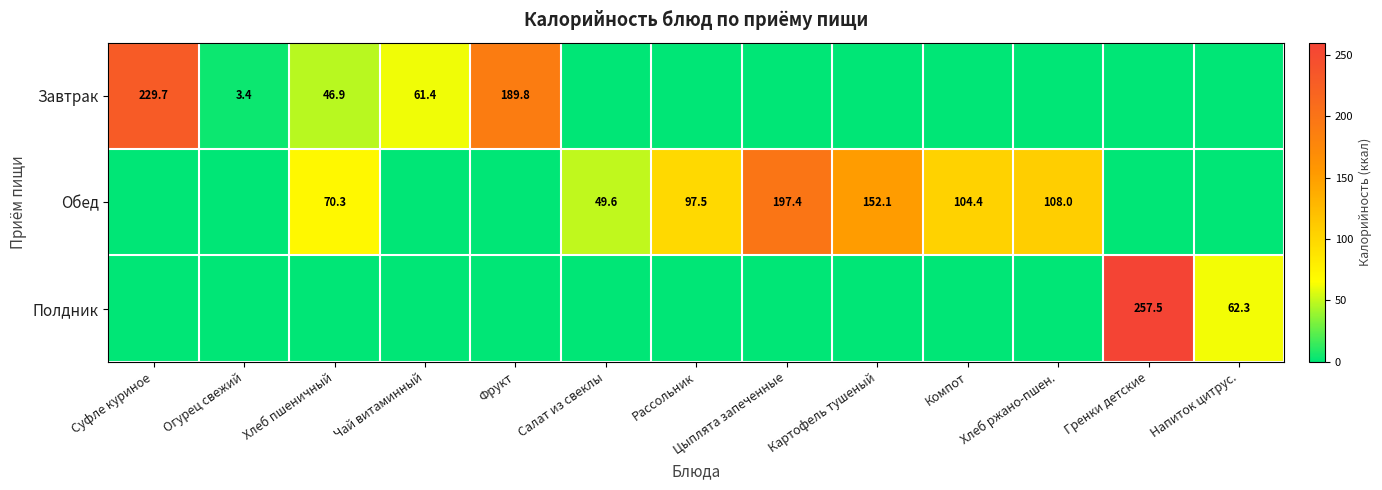

The Завтрак series shows 61.4 at Чай витаминный. True or false?

True